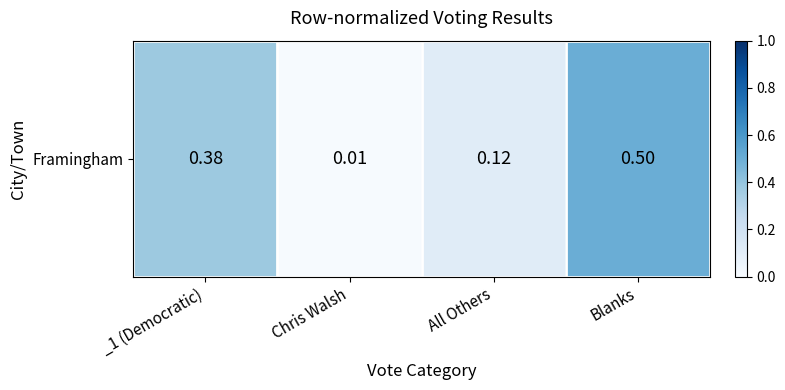

What is the change in value from All Others to Blanks?

+0.4